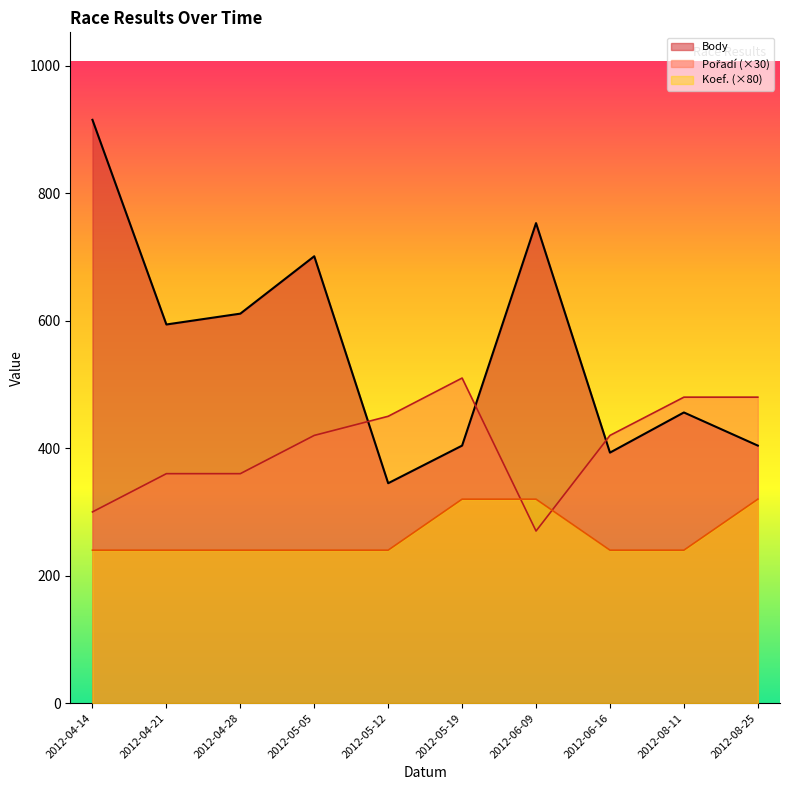

What value does the Koef. series have at 2012-05-19?

320